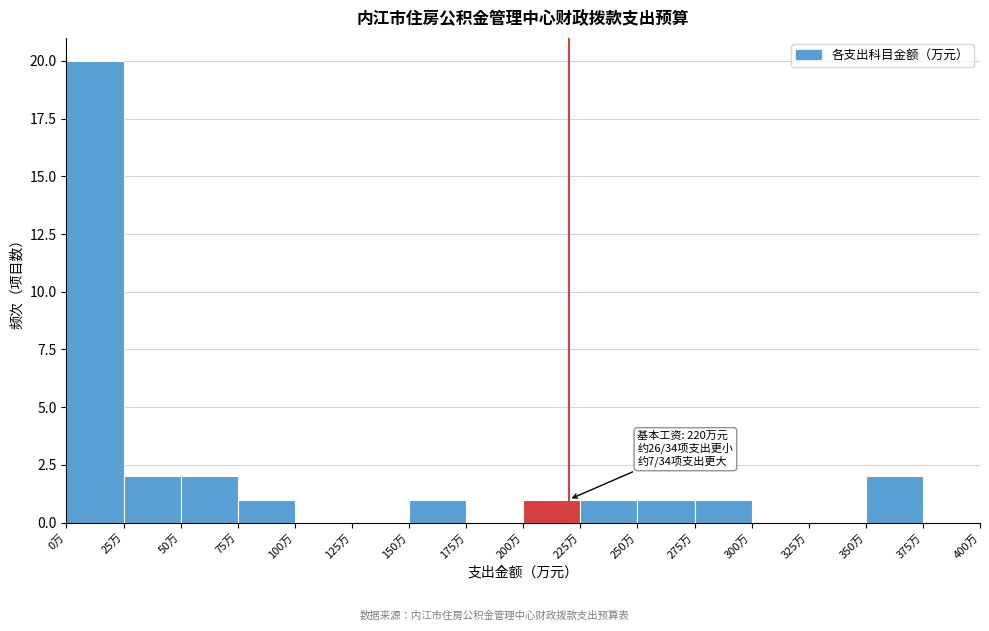

Over which range of the x-axis is the bar tallest?

0 to 25